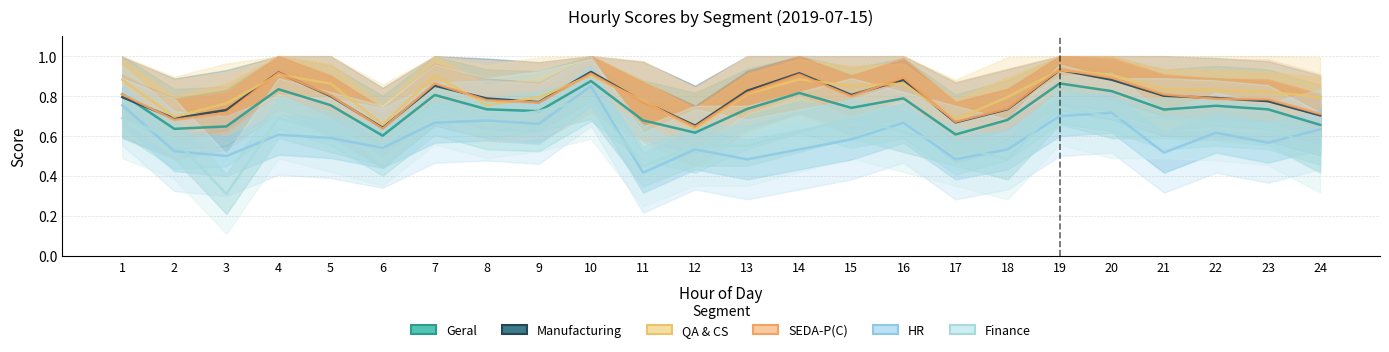

Is the value of Manufacturing at 22 greater than the value of Finance at 8?

Yes